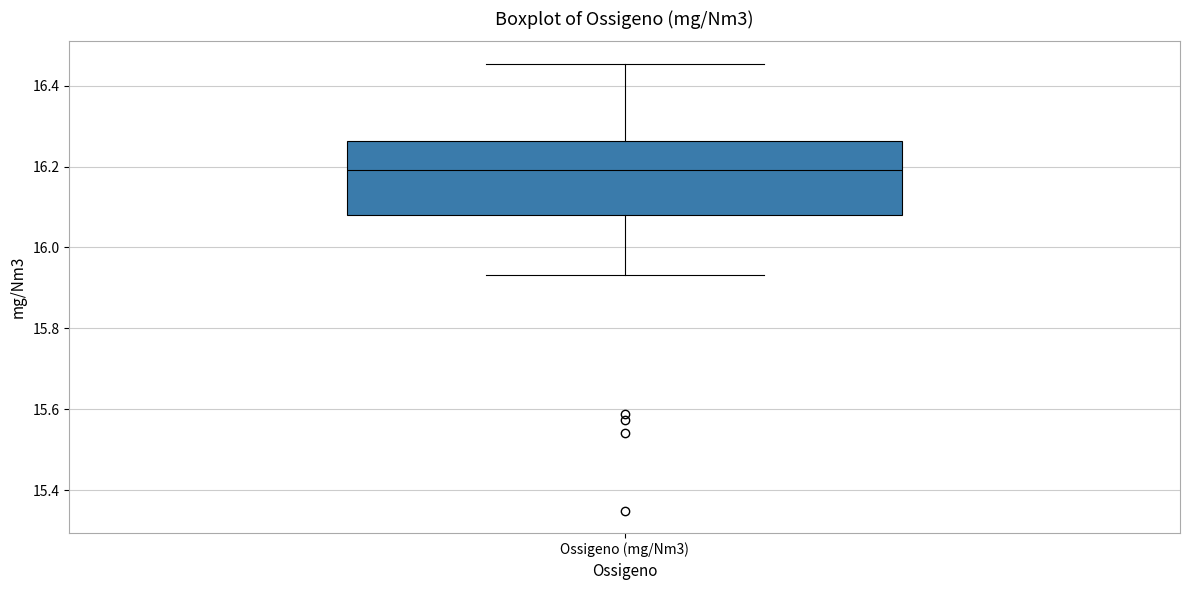

Read this box plot against the y-axis: the position of the median line, the range covered by the box, and the ends of both whiskers. The values are not printed on the chart, so give them approximately, as read against the axis.

median 16.20, box 16.08 to 16.26, whiskers 15.94 to 16.46